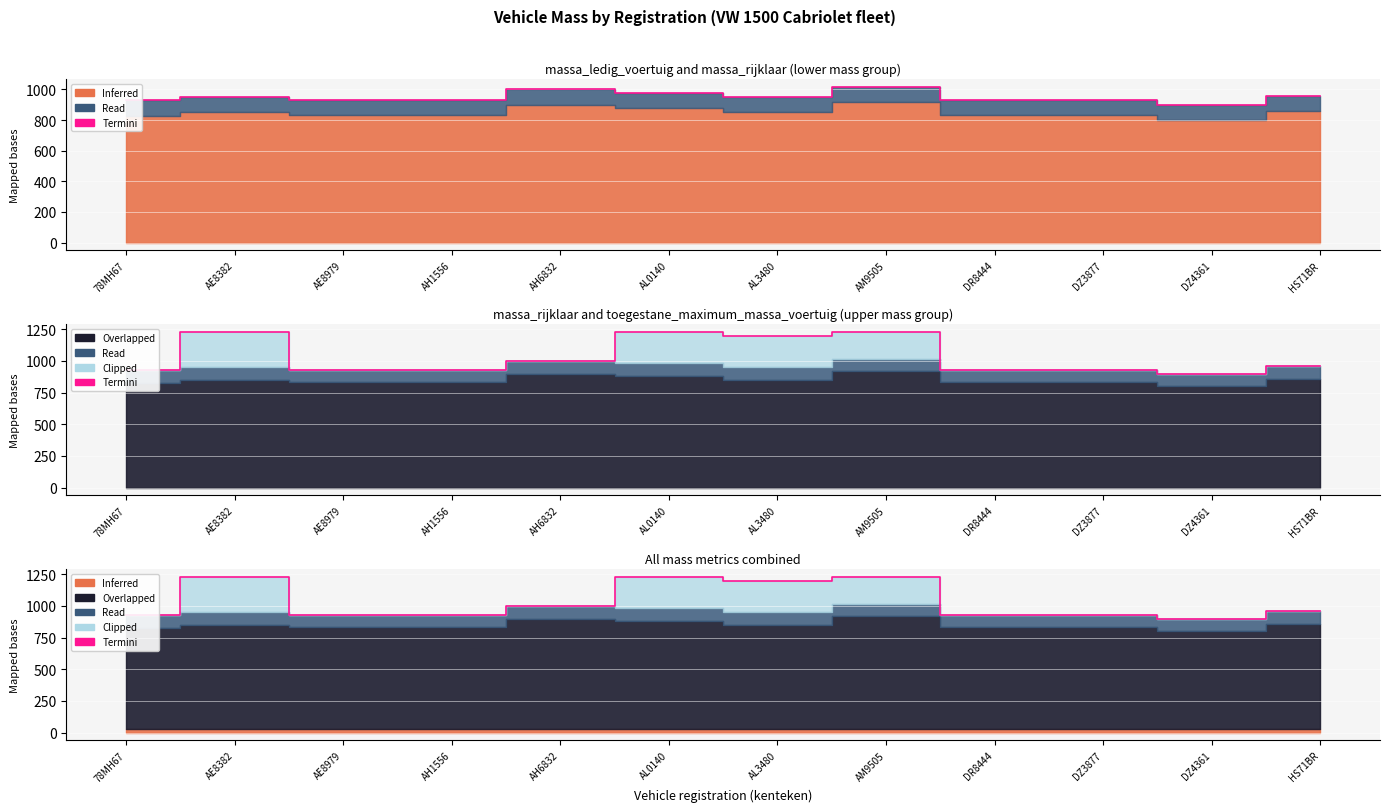

What is the label of the 7th point from the left?

AL3480